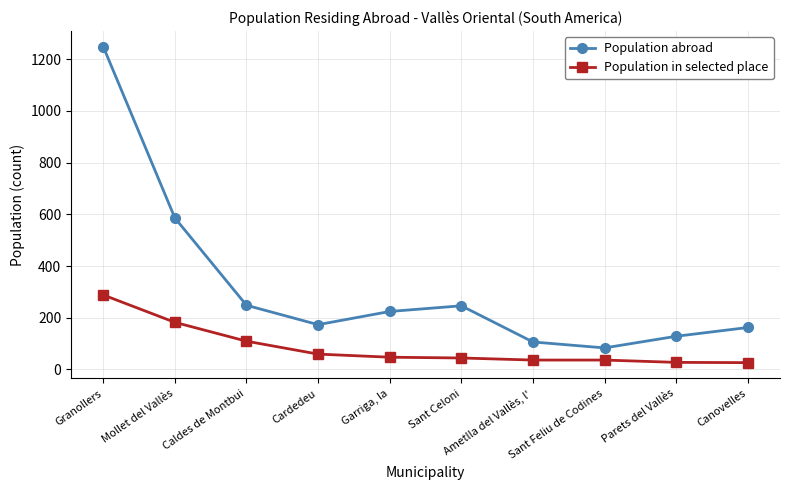

List the series in order of their peak value, highest first.

Population abroad, Population in selected place